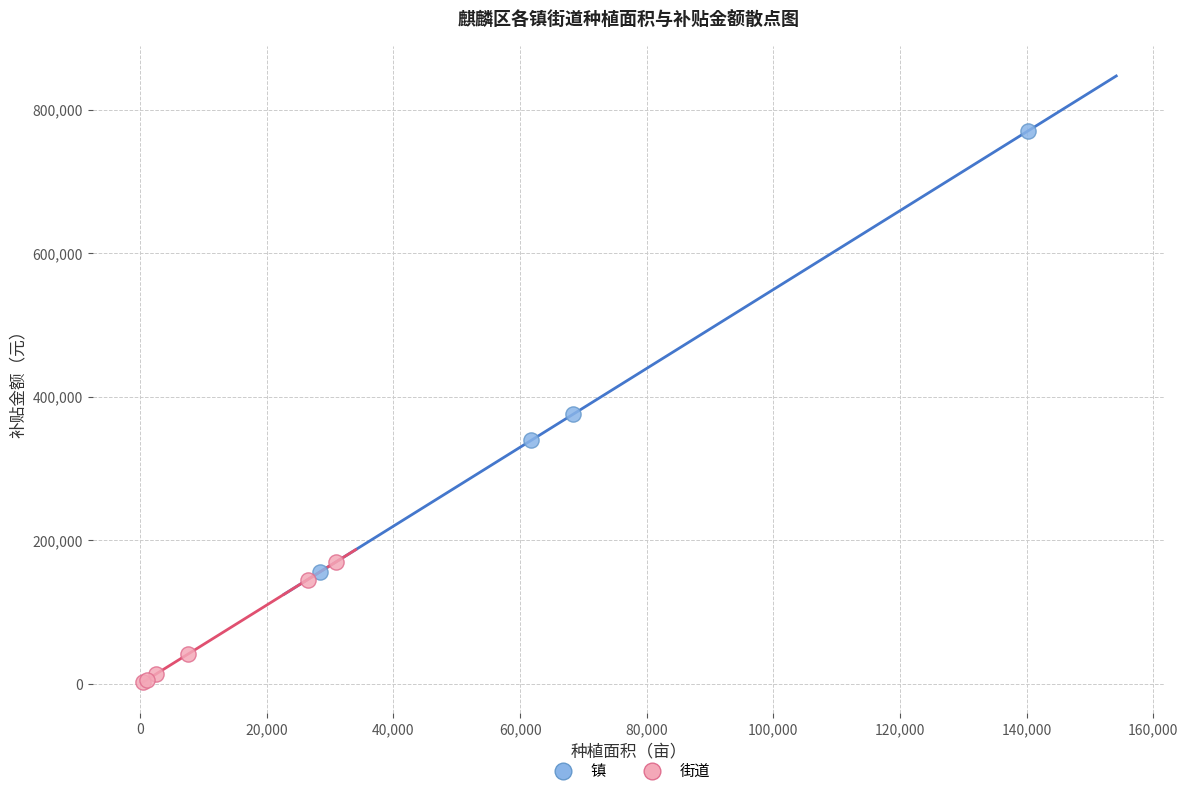

Which series contains the lowest Y value?

街道